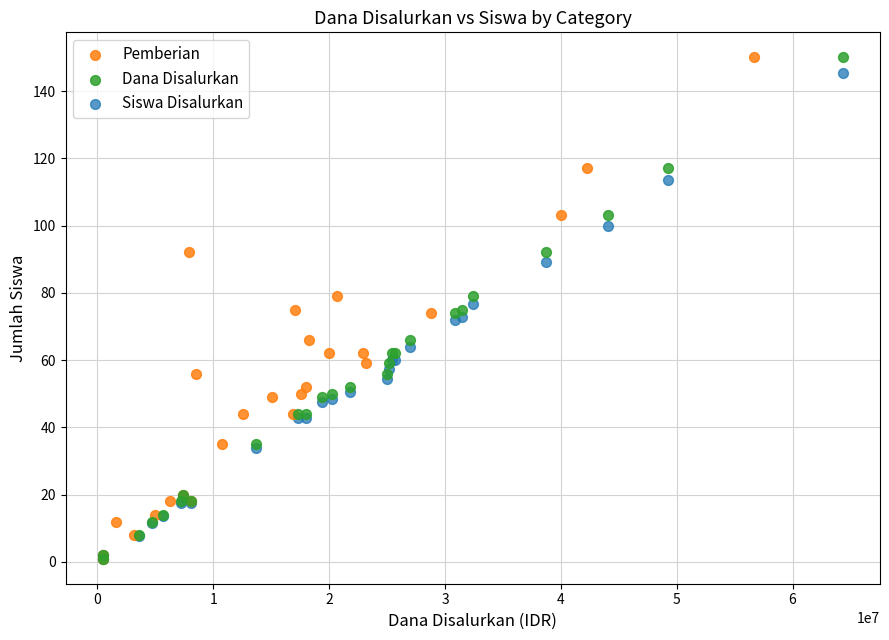

What are all the series names shown in the legend?

Pemberian, Dana Disalurkan, Siswa Disalurkan